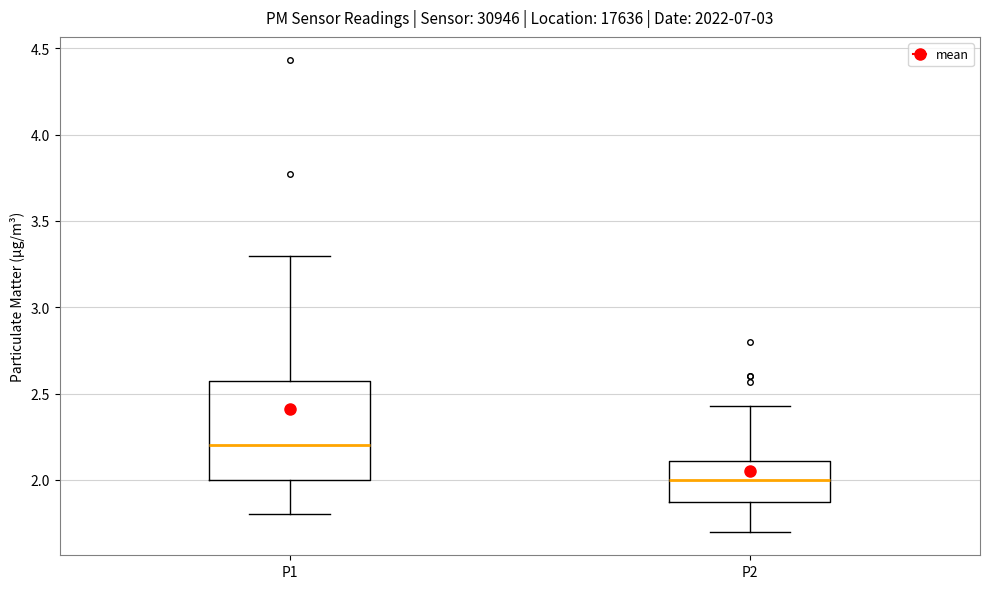

Where is the lower edge of the box for P1 on the y-axis? The values are not printed on the chart, so give them approximately, as read against the axis.

2.00